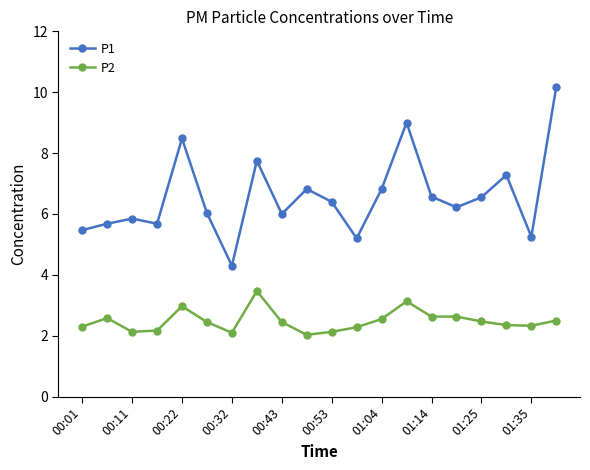

Which series has the largest range (max minus min)?

P1